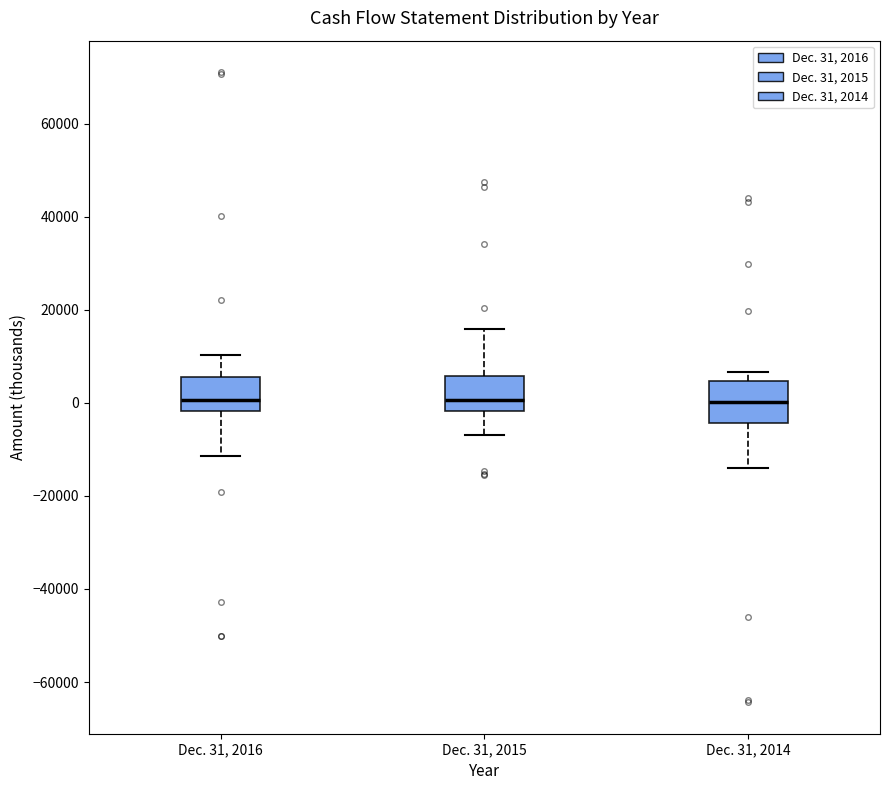

Reading left to right, read every box against the y-axis: the position of its median line, the range the box covers, and the ends of its whiskers. The values are not printed on the chart, so give them approximately, as read against the axis.

Dec. 31, 2016: median 0, box -2000 to 6000, whiskers -12000 to 10000
Dec. 31, 2015: median 0, box -2000 to 6000, whiskers -6000 to 16000
Dec. 31, 2014: median 0, box -4000 to 4000, whiskers -14000 to 6000